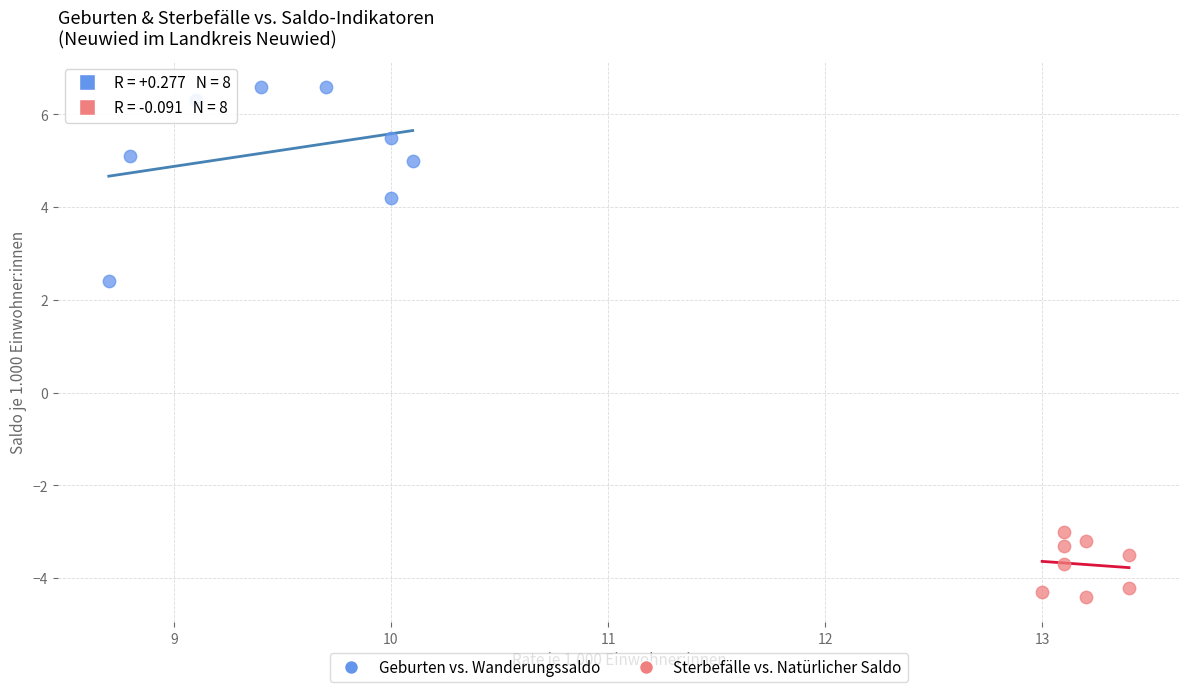

Which series has the largest Y range (max minus min)?

Geburten vs. Wanderungssaldo